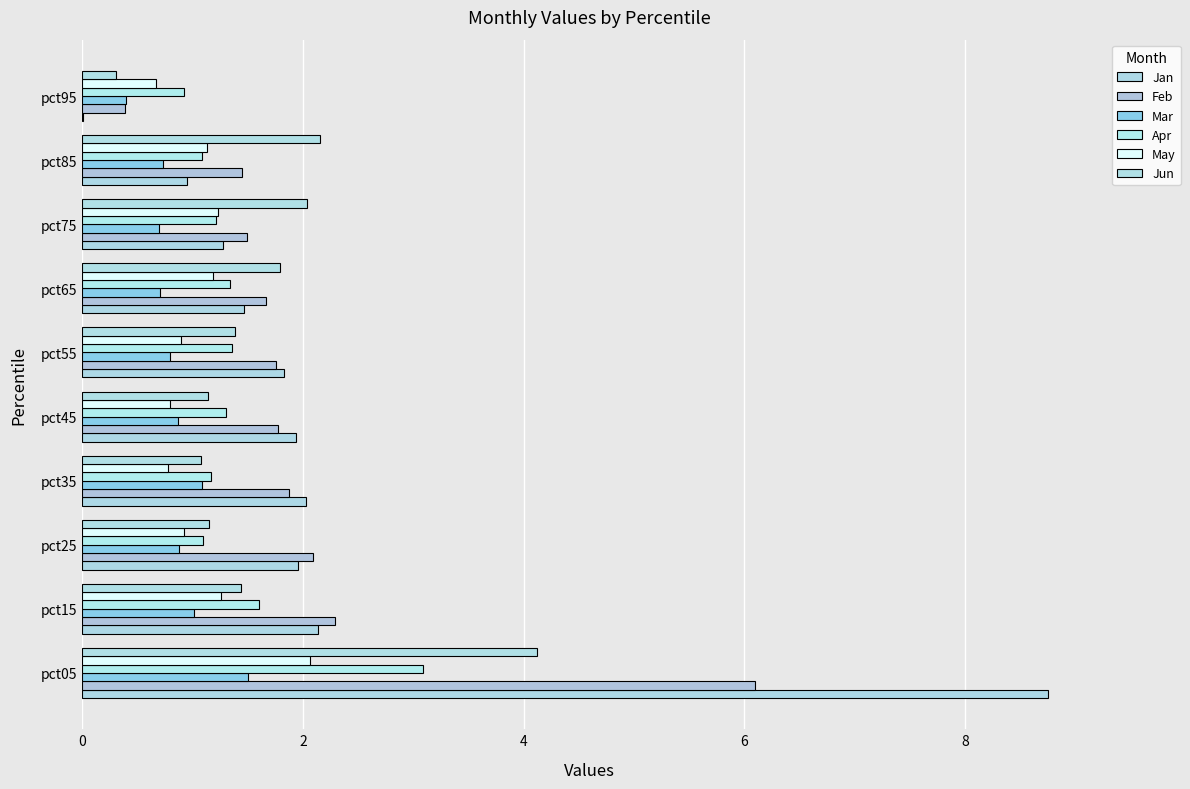

Which series has the widest spread of values?

Jan